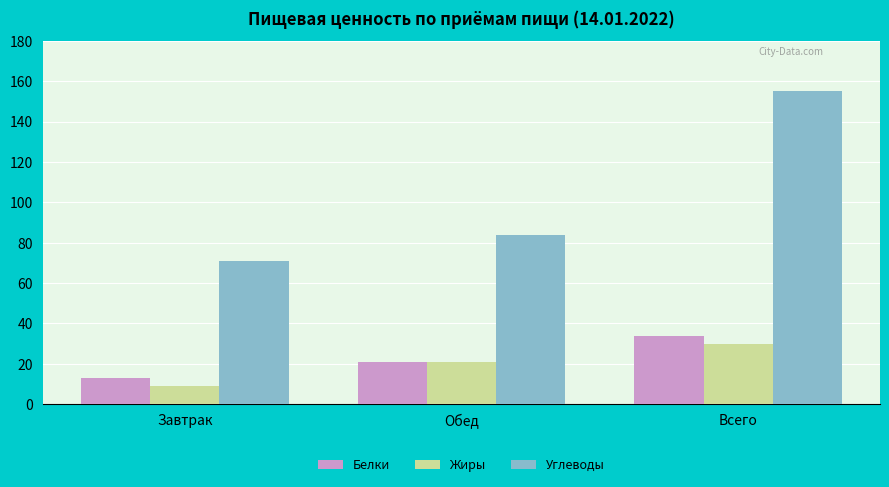

Is the value of Жиры at Завтрак greater than the value of Углеводы at Завтрак?

No